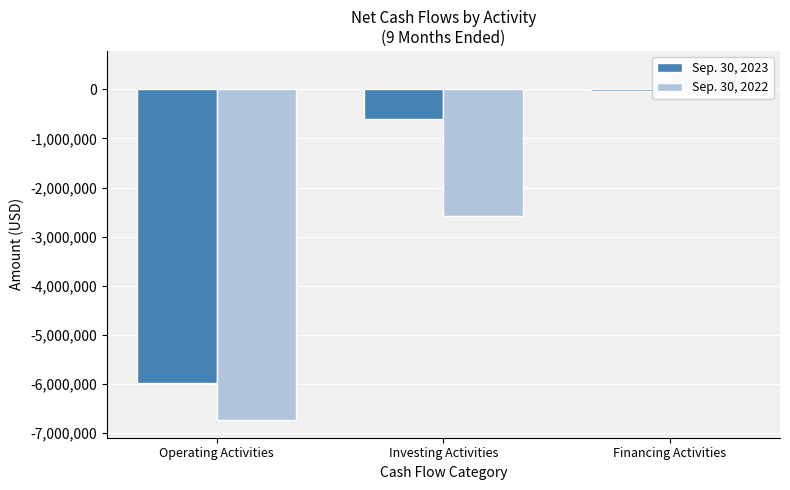

At how many categories does at least one series exceed -5590986?

2